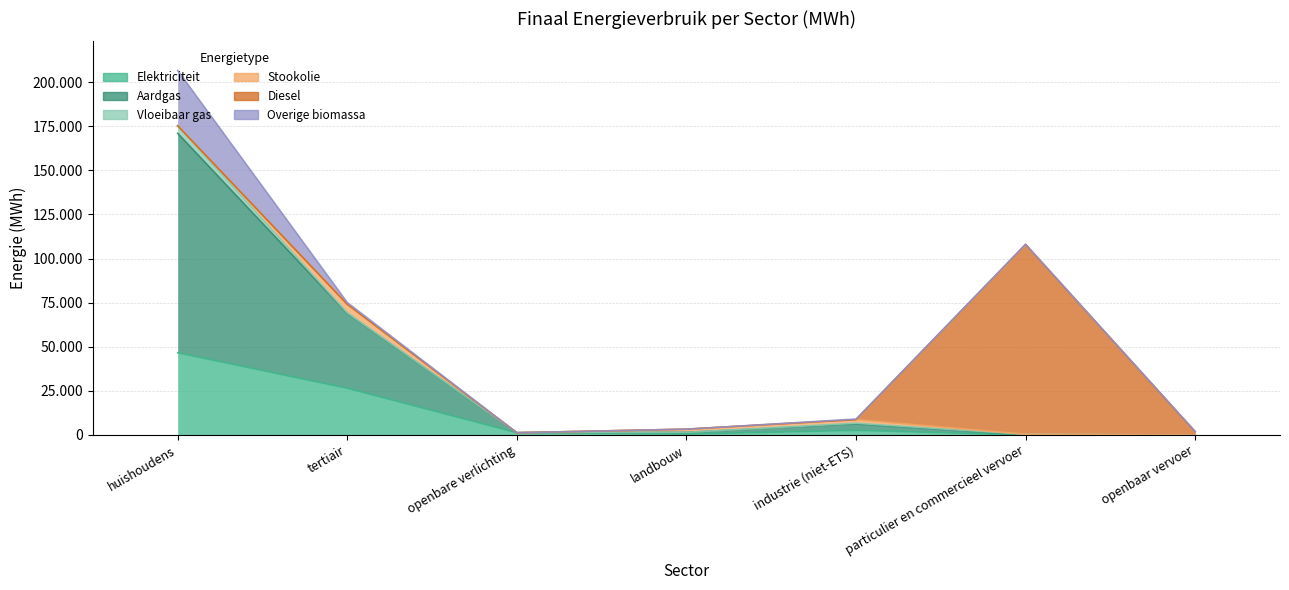

In Diesel, how many points are higher than both neighbors (excluding endpoints)?

1